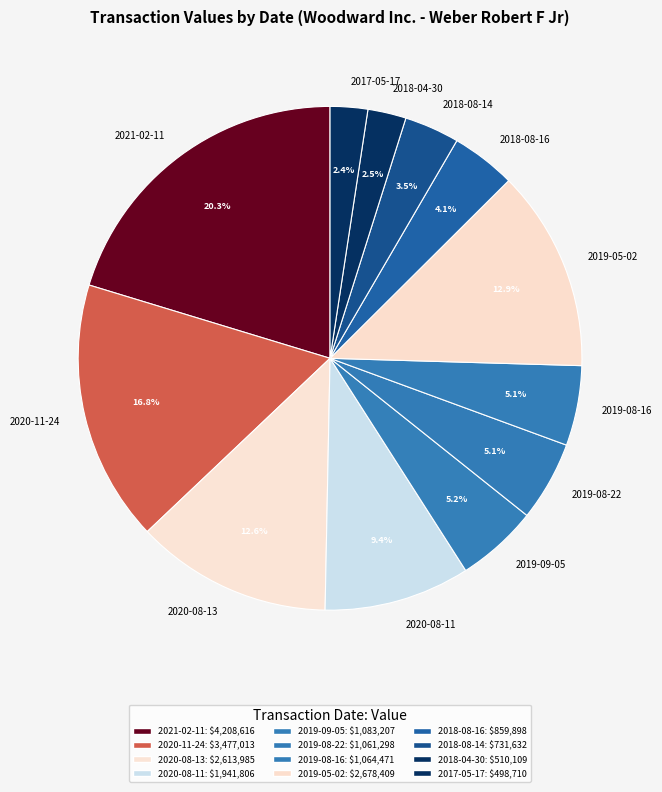

What portion of the pie excludes 2018-08-14?

96.5%